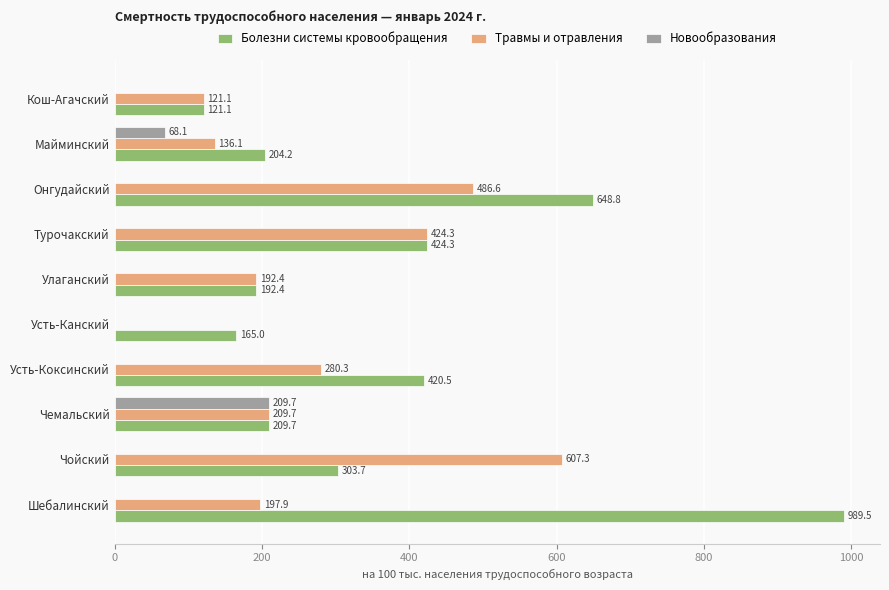

What is the average value of the Травмы и отравления series?

265.6